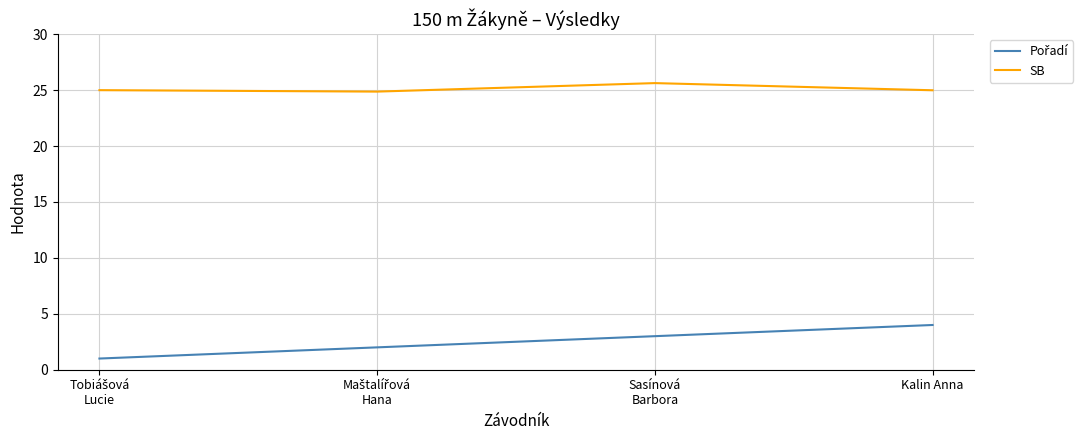

What is the spread (max minus min) of values at Kalin Anna?

21.0